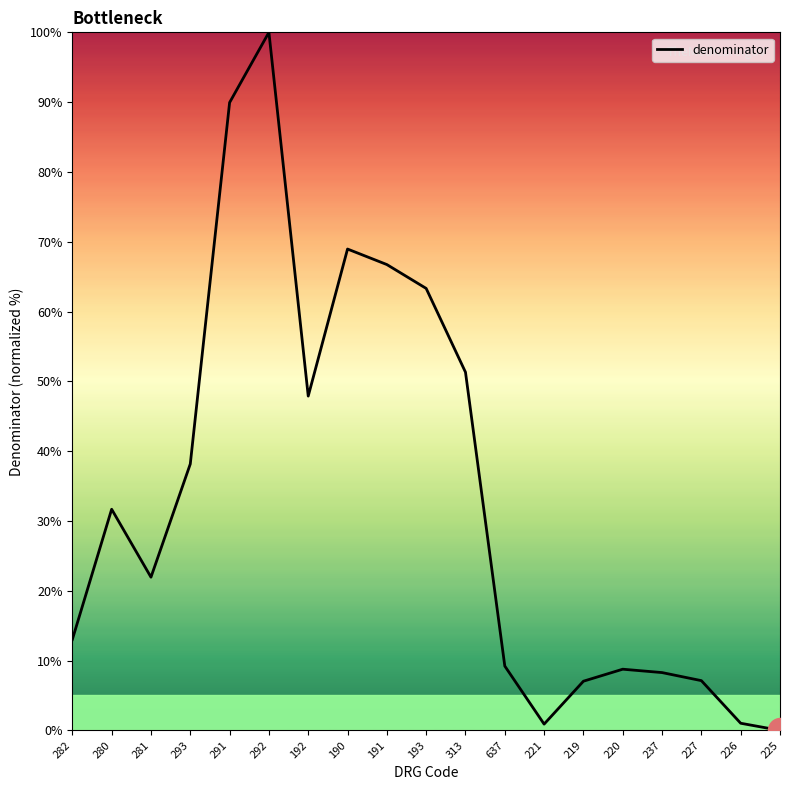

Between 221 and 293, which is larger?

293